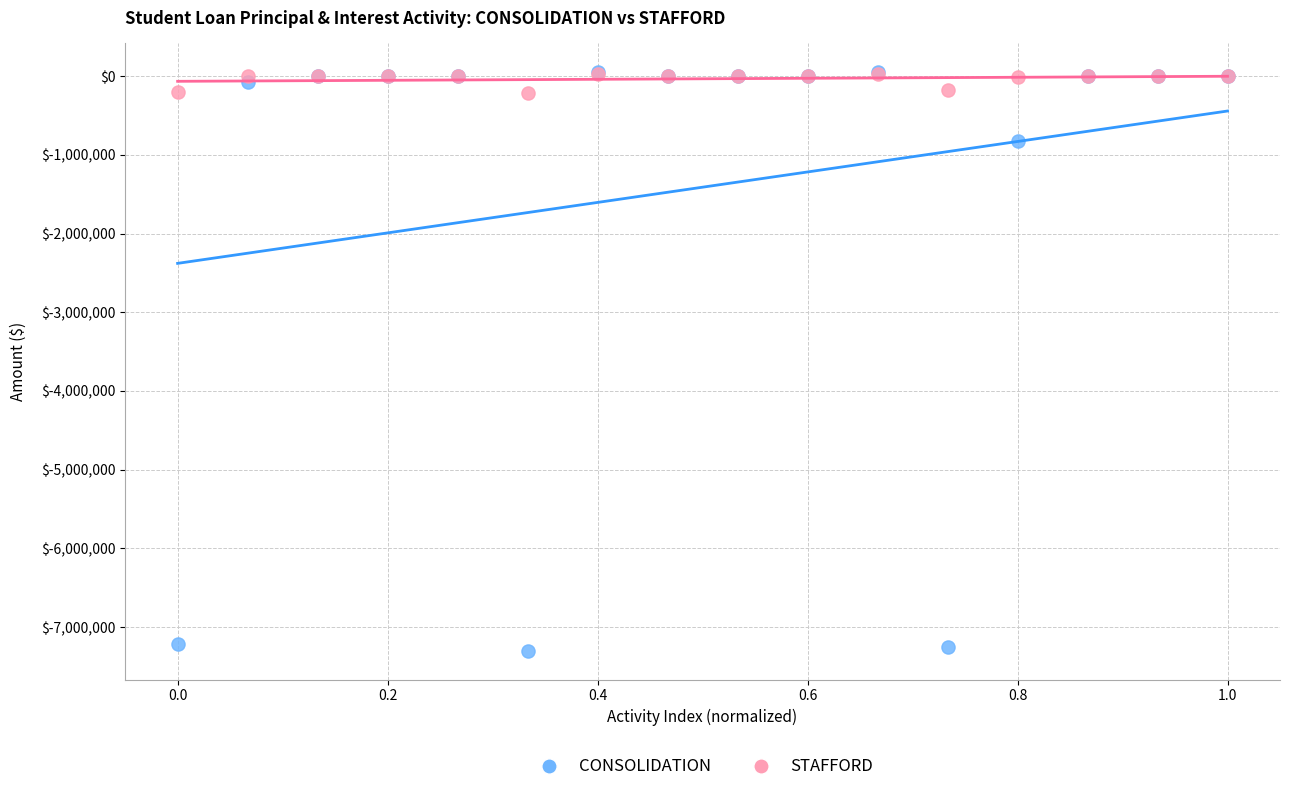

In the CONSOLIDATION series, what Y value is closest to -3626545?

-820506.7